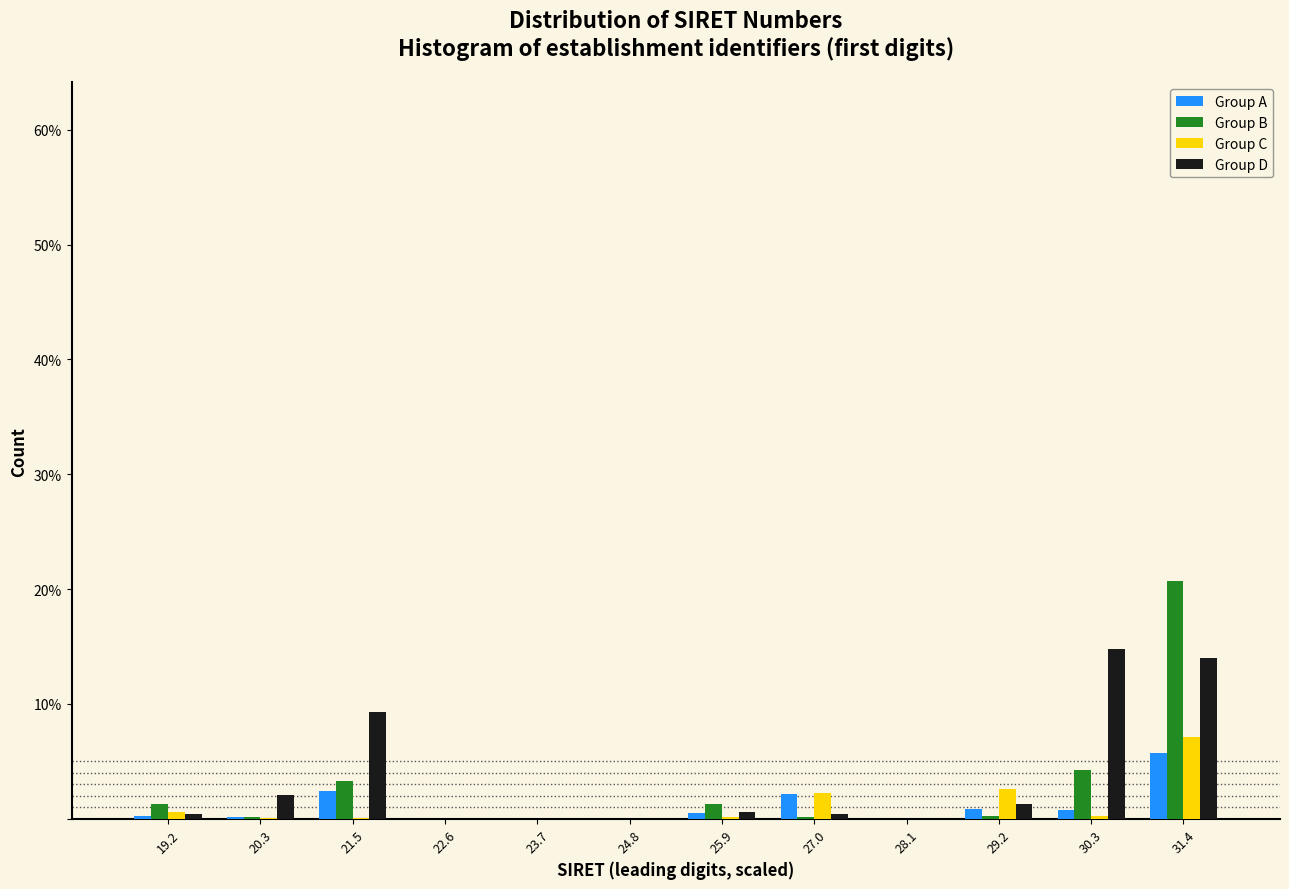

Reading left to right, transcribe this chart: for each range on the x-axis, give the height of each series' bar. Neither the bar edges nor the heights are printed on the chart, so give them approximately, as read against the axes.

18.6 to 19.8: Group A=under 1	Group B=1	Group C=under 1	Group D=under 1
19.8 to 21.0: Group A=under 1	Group B=under 1	Group C=under 1	Group D=2
21.0 to 22.0: Group A=2	Group B=3	Group C=under 1	Group D=9
22.0 to 23.2: Group A=0	Group B=0	Group C=0	Group D=0
23.2 to 24.2: Group A=0	Group B=0	Group C=0	Group D=0
24.2 to 25.4: Group A=0	Group B=0	Group C=0	Group D=0
25.4 to 26.4: Group A=under 1	Group B=1	Group C=under 1	Group D=under 1
26.4 to 27.6: Group A=2	Group B=under 1	Group C=2	Group D=under 1
27.6 to 28.6: Group A=0	Group B=0	Group C=0	Group D=0
28.6 to 29.8: Group A=under 1	Group B=under 1	Group C=3	Group D=1
29.8 to 30.8: Group A=under 1	Group B=4	Group C=under 1	Group D=15
30.8 to 32.0: Group A=6	Group B=21	Group C=7	Group D=14